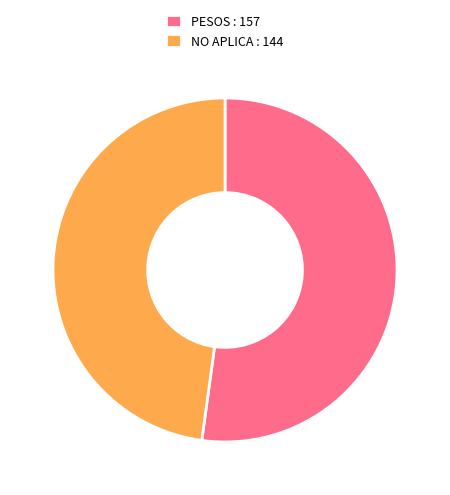

Which category has the biggest portion of the pie?

PESOS